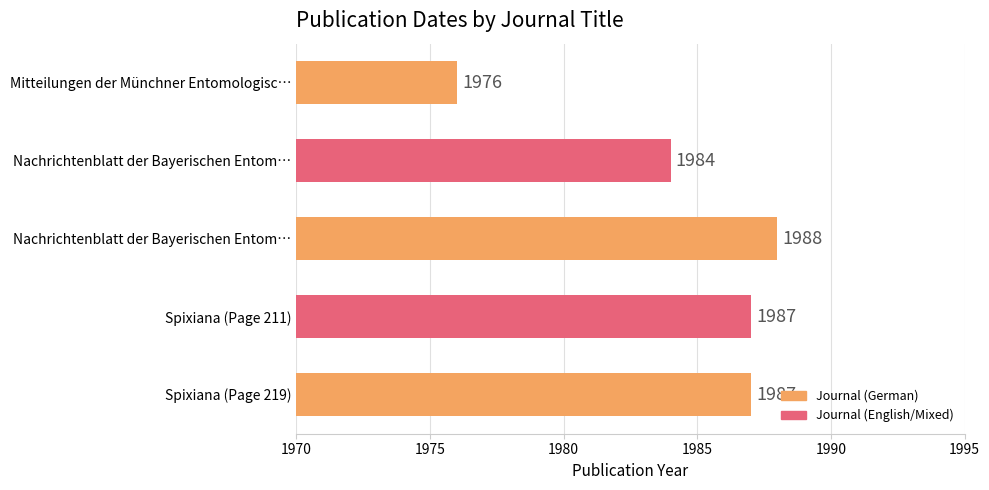

How many bars are there in total?

5